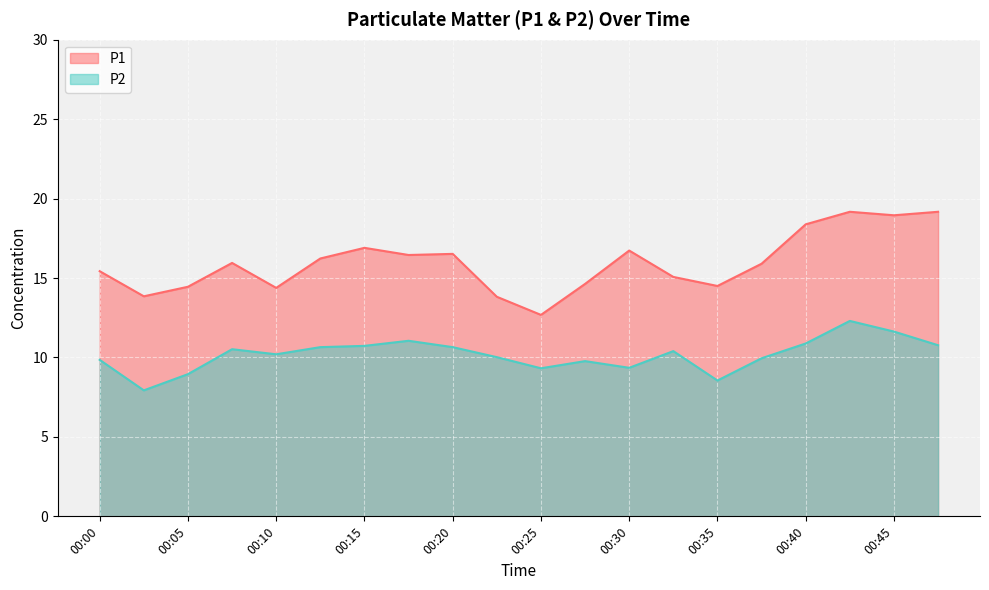

At which category does P2 reach its first local valley?

00:03